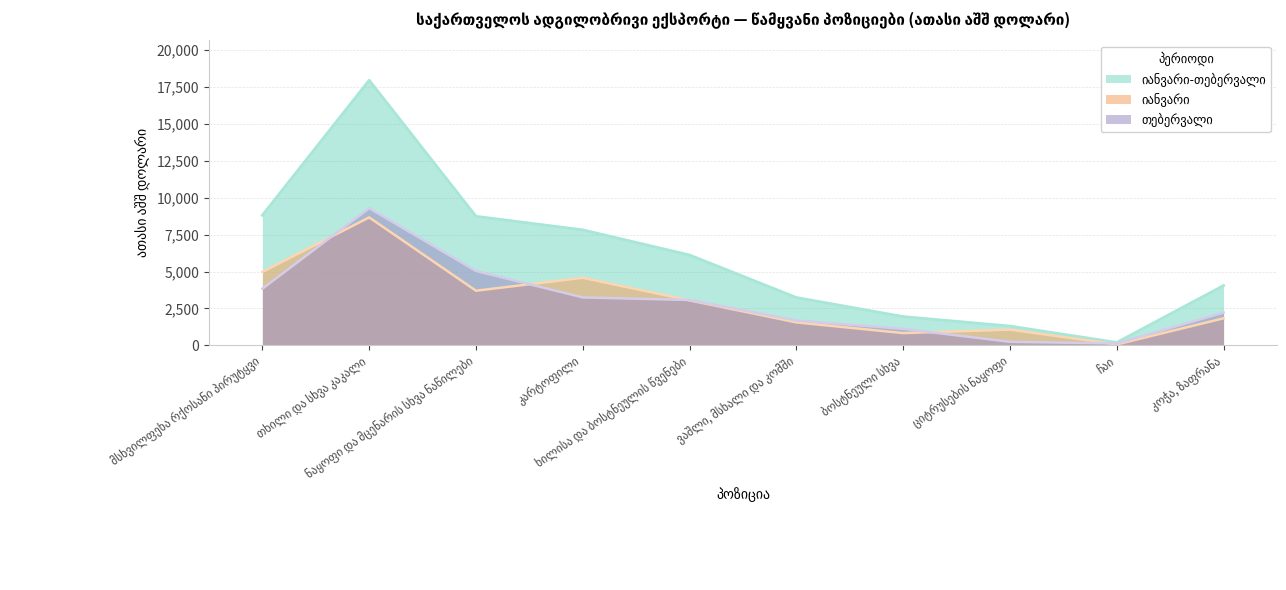

How many interior local valleys does the იანვარი-თებერვალი series have?

1